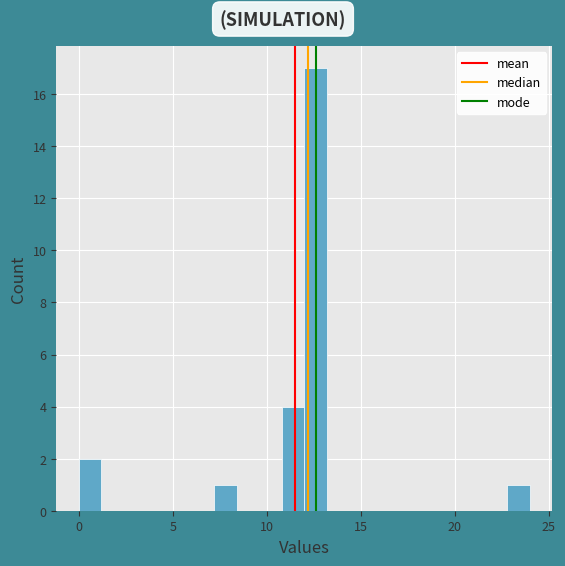

Around what value on the x-axis is the tallest bar? Give the approximate position of its centre, as read against the axis.

12.5